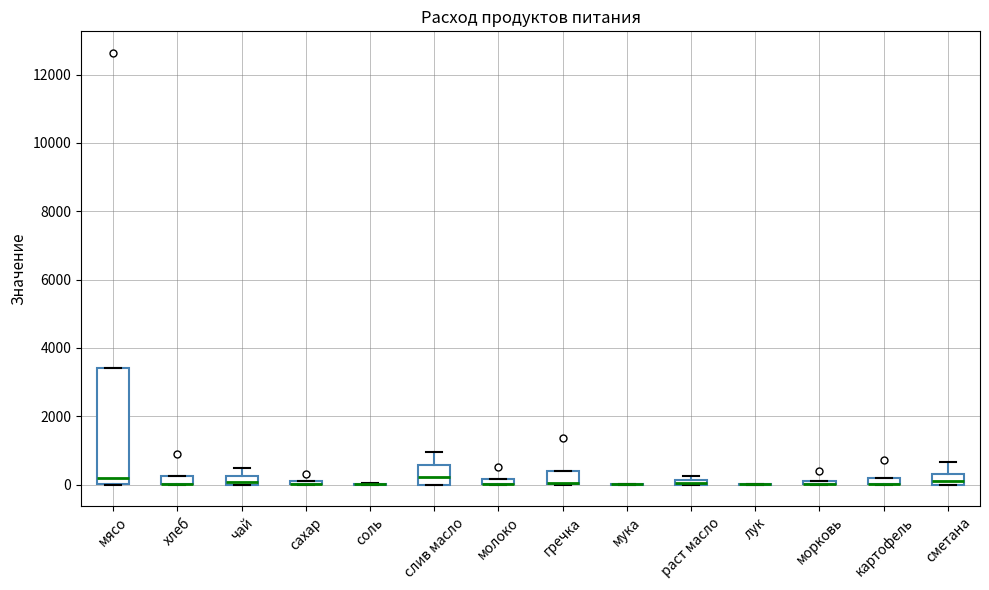

Where is the lower edge of the box for картофель on the y-axis? The values are not printed on the chart, so give them approximately, as read against the axis.

0